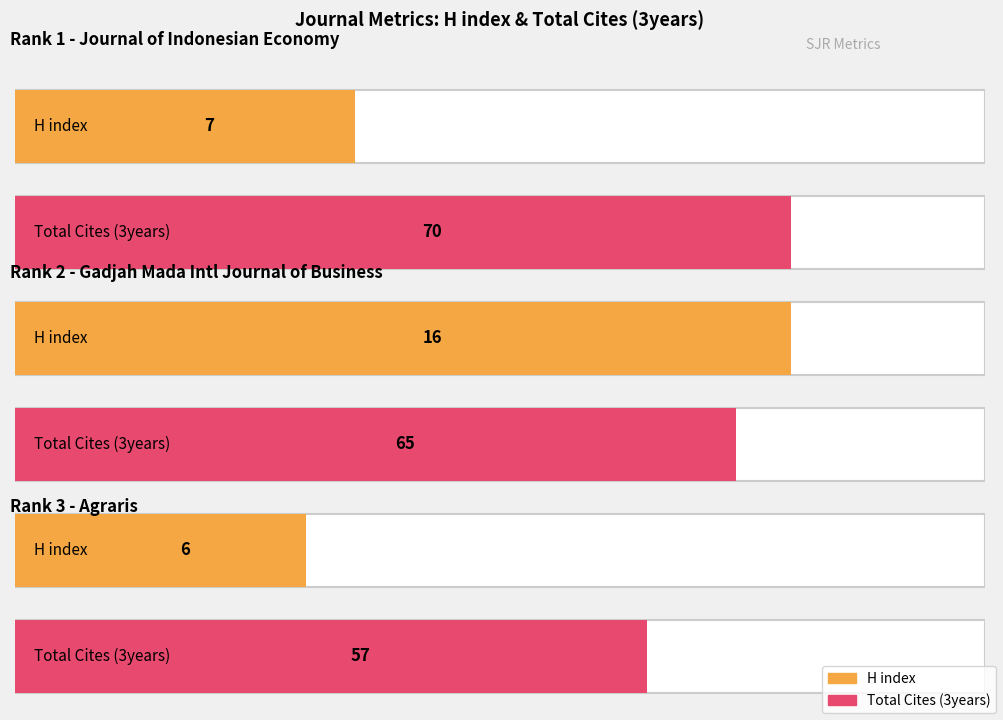

Reading left to right, transcribe all the data shown in this chart.

H index: Journal of Indonesian Economy and Business=7	Gadjah Mada International Journal of Business=16	Agraris=6
Total Cites (3years): Journal of Indonesian Economy and Business=70	Gadjah Mada International Journal of Business=65	Agraris=57